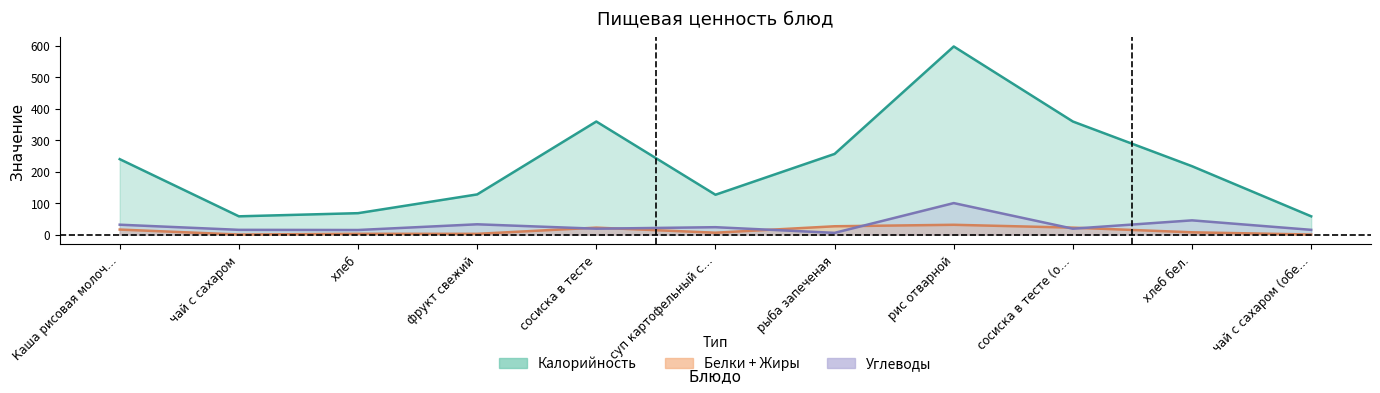

How many times do Углеводы and Жиры cross each other?

6